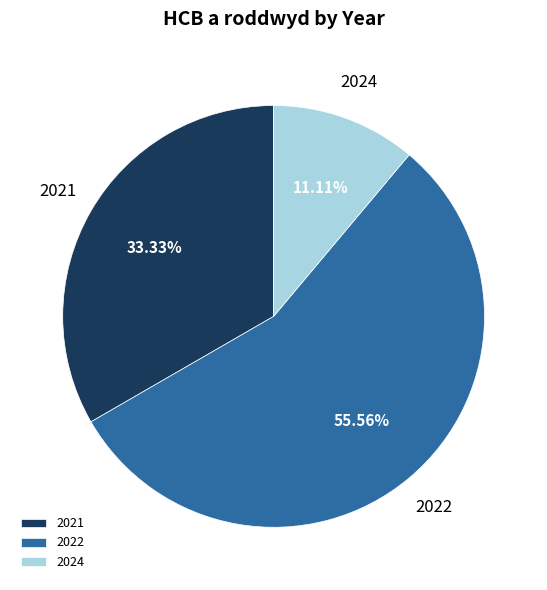

Count the number of slices in the pie.

3